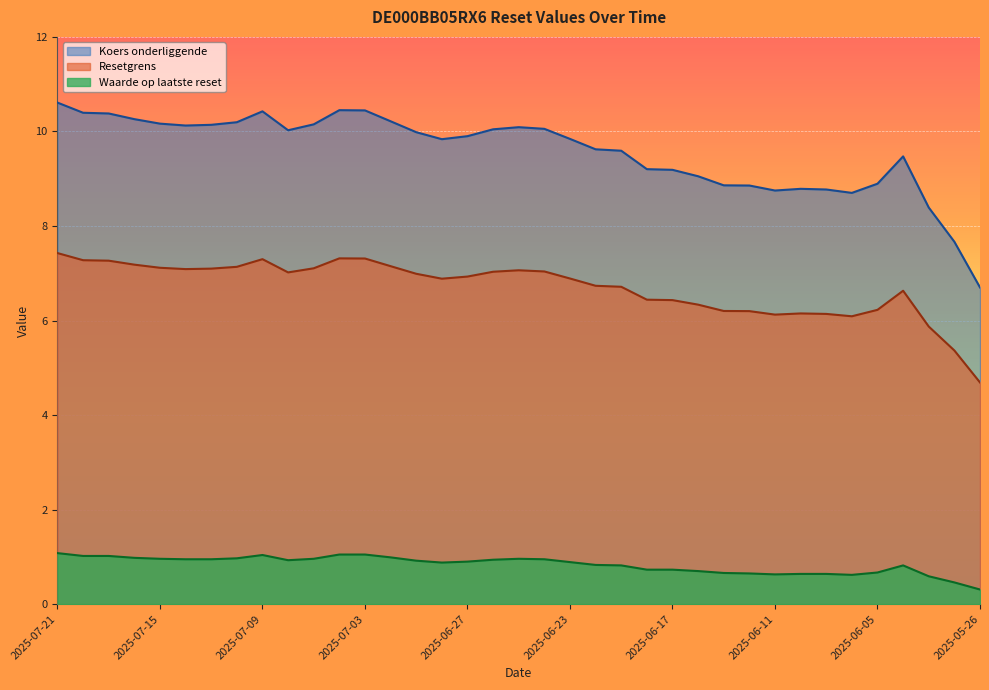

What is the sum of all Waarde op laatste reset values?

30.9